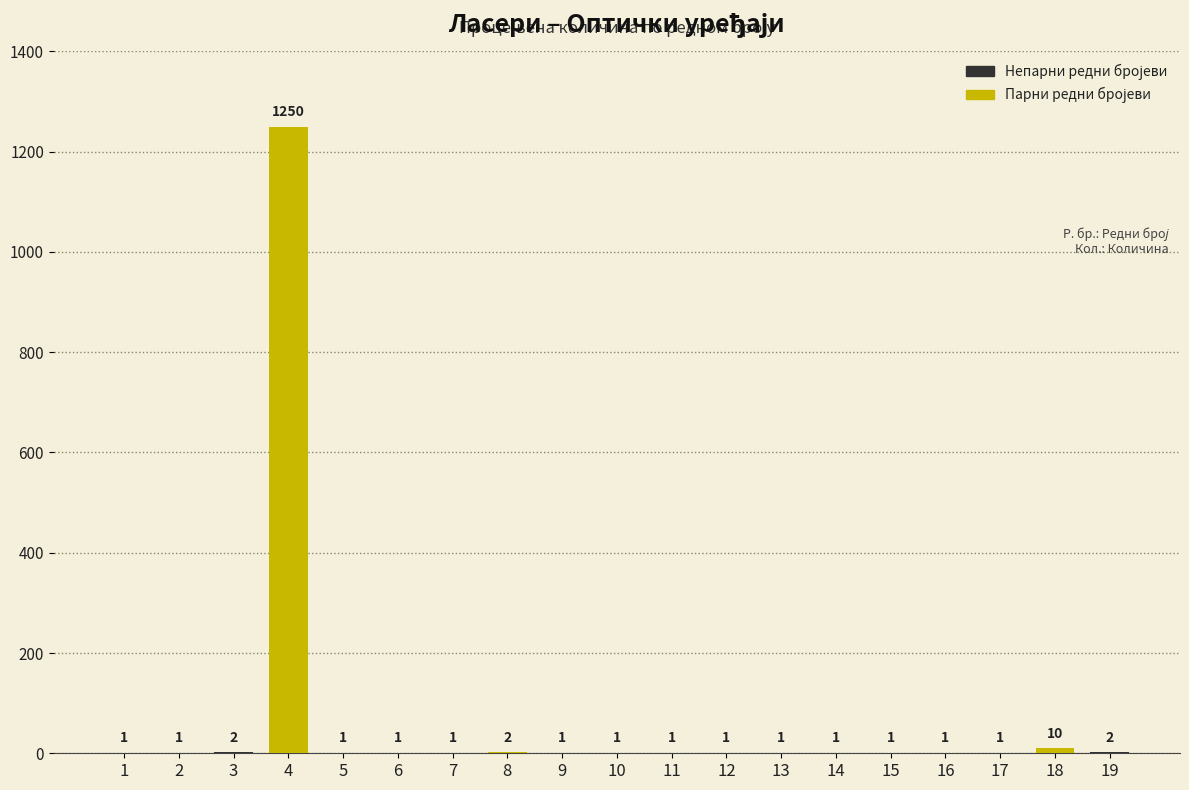

At which label is the value closest to 625?

18